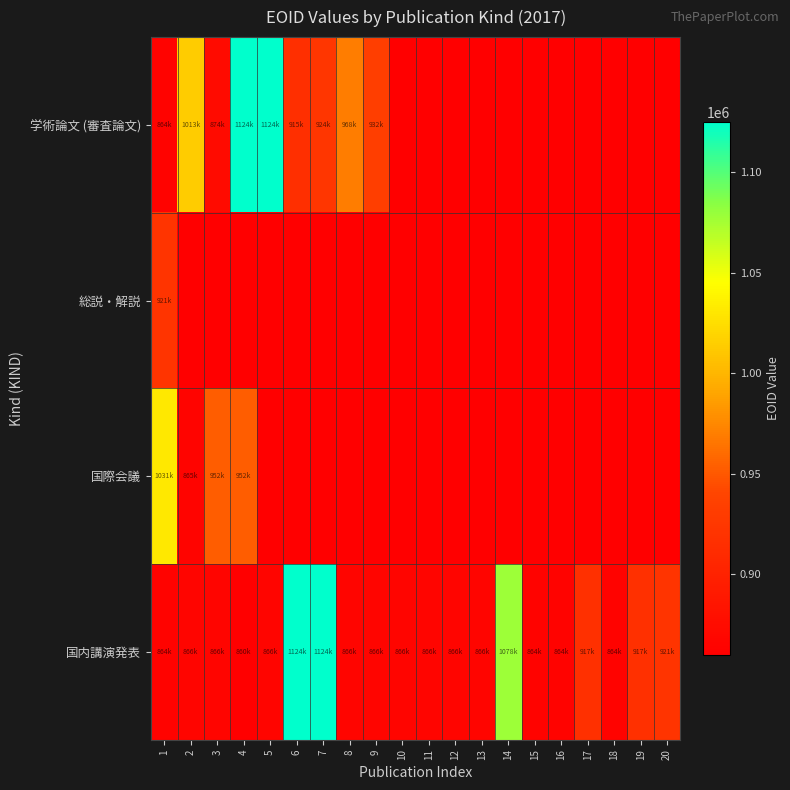

What is the maximum value shown in the chart?

1124786